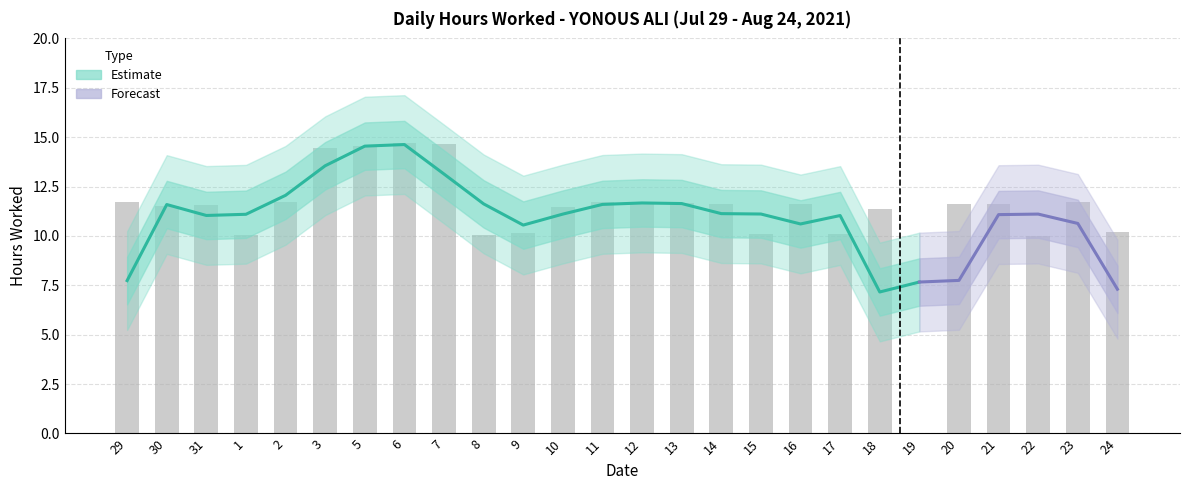

At which label is the value closest to 7?

22